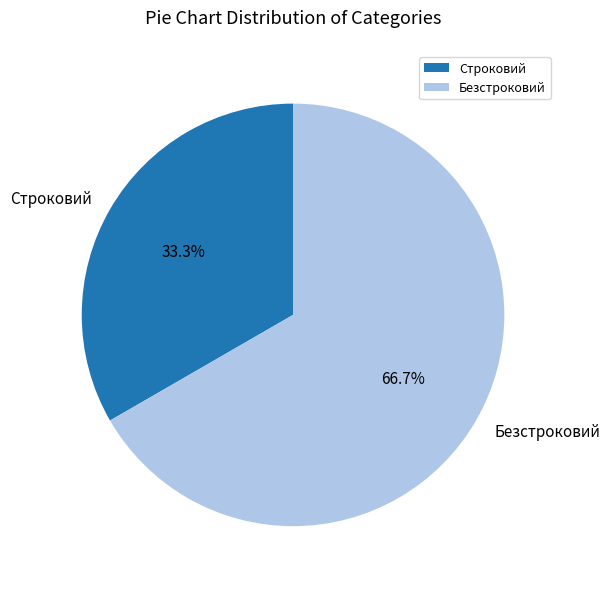

Approximately how many times larger is the value at Безстроковий compared to Строковий?

2.0